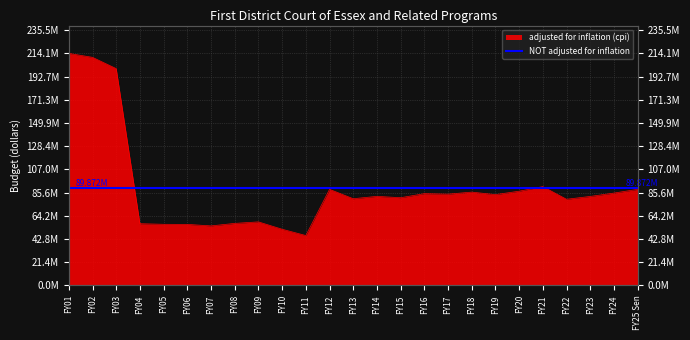

What is the difference between the second highest and second lowest values?

158606858